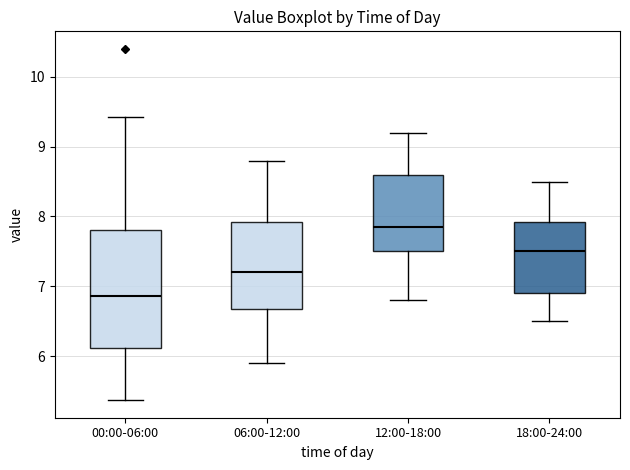

Comparing the boxes themselves (not the whiskers), which one is the tallest?

00:00-06:00